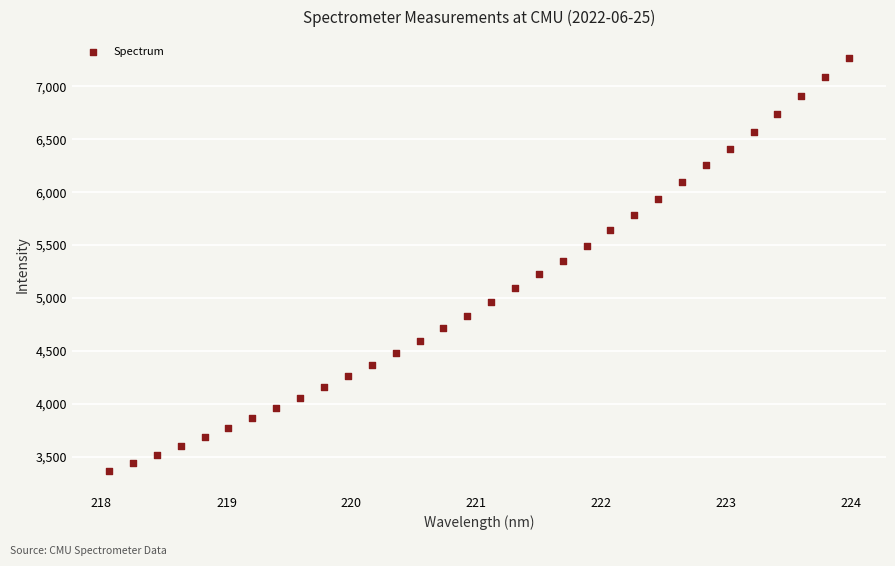

What is the range of X values (max minus min)?

5.9